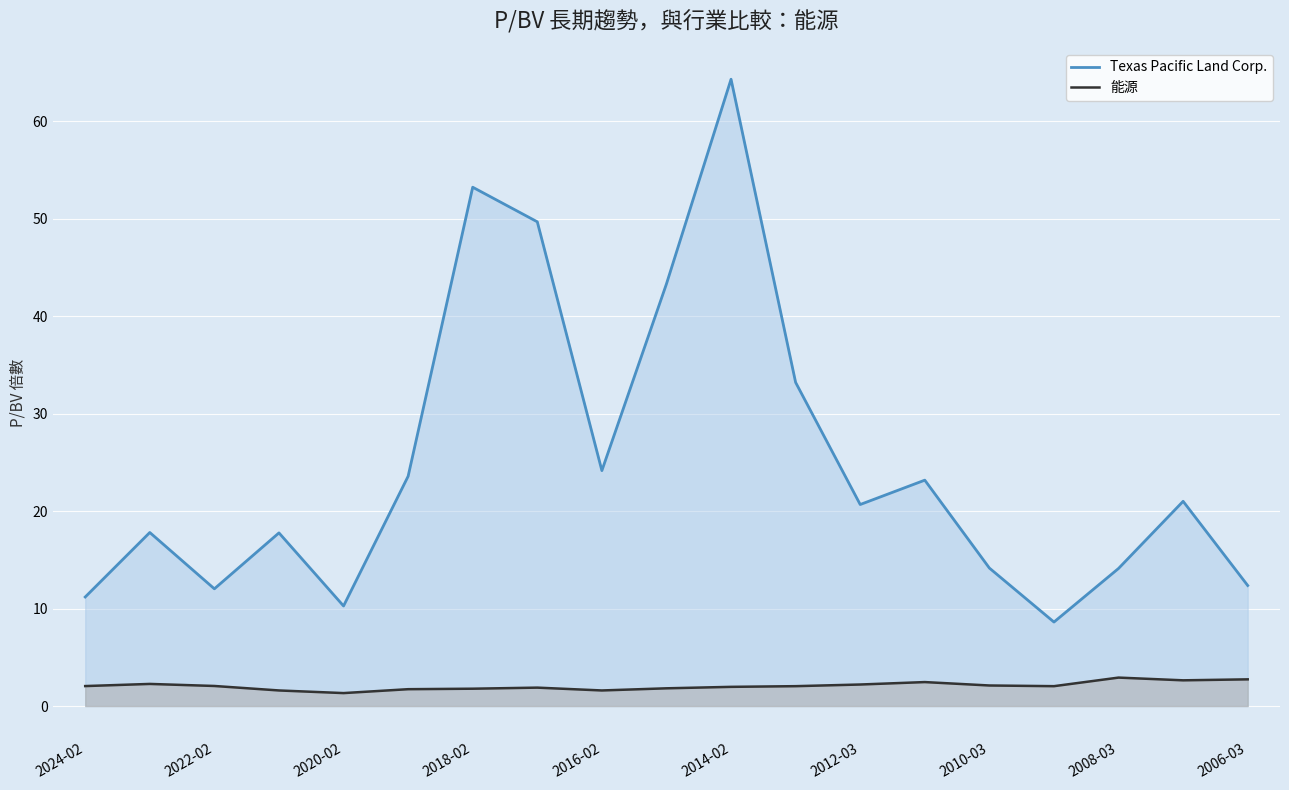

Which series changed the most between 2024-02 and 2010-03?

Texas Pacific Land Corp.